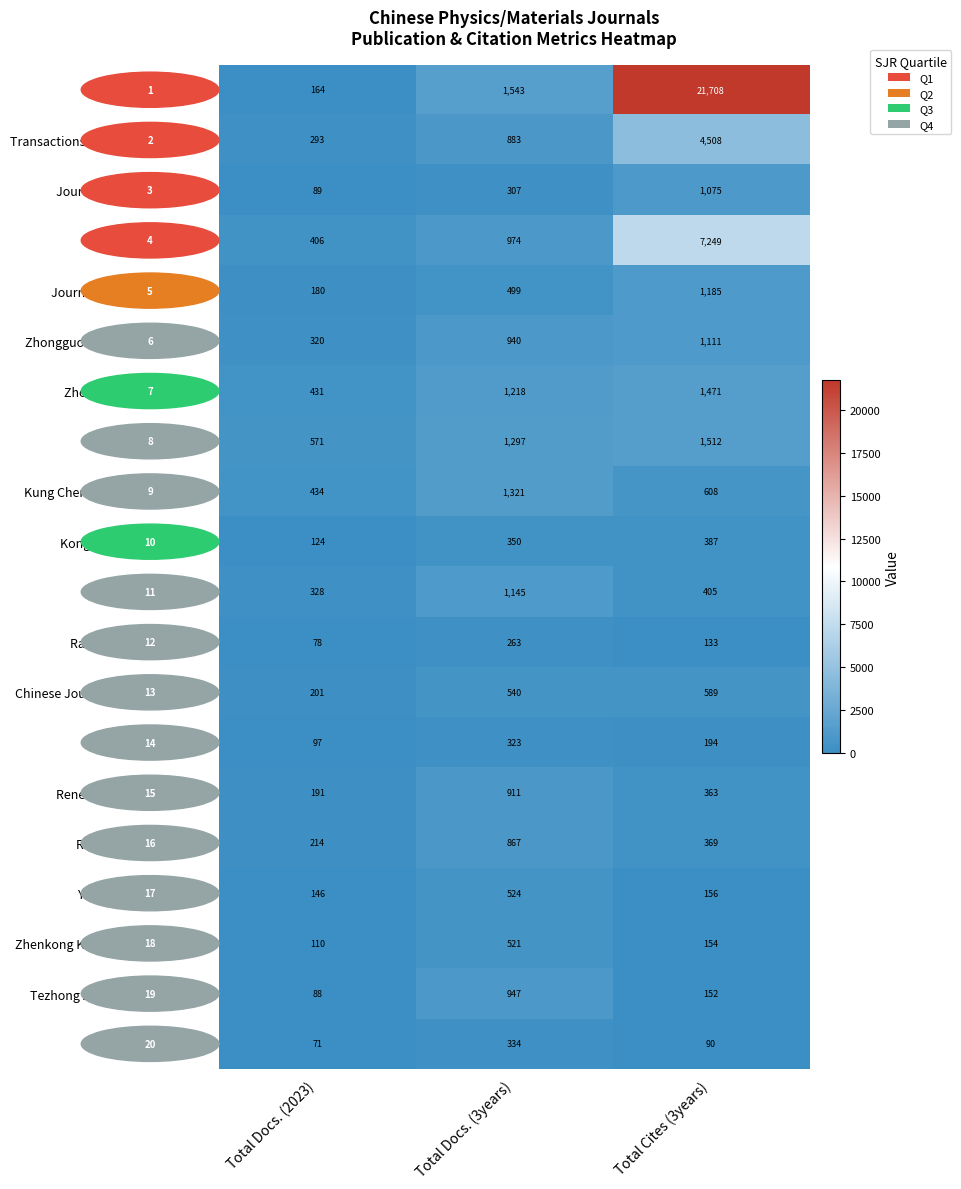

Which category has the lowest value across all series?

Total Docs. (2023)